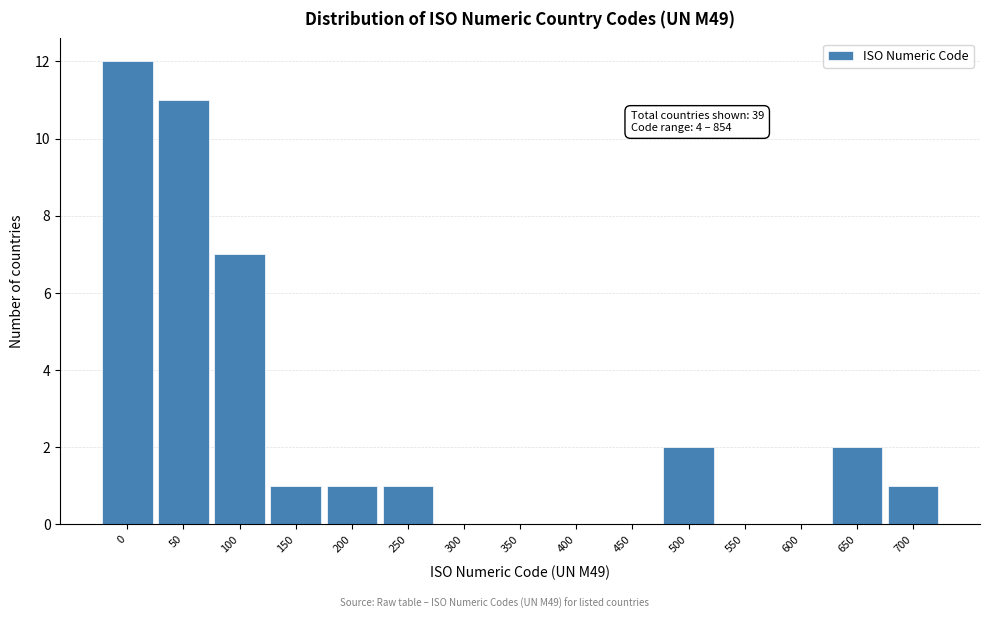

Reading left to right, what are all the values shown in this chart?

0=12	50=11	100=7	150=1	200=1	250=1	300=0	350=0	400=0	450=0	500=2	550=0	600=0	650=2	700=1